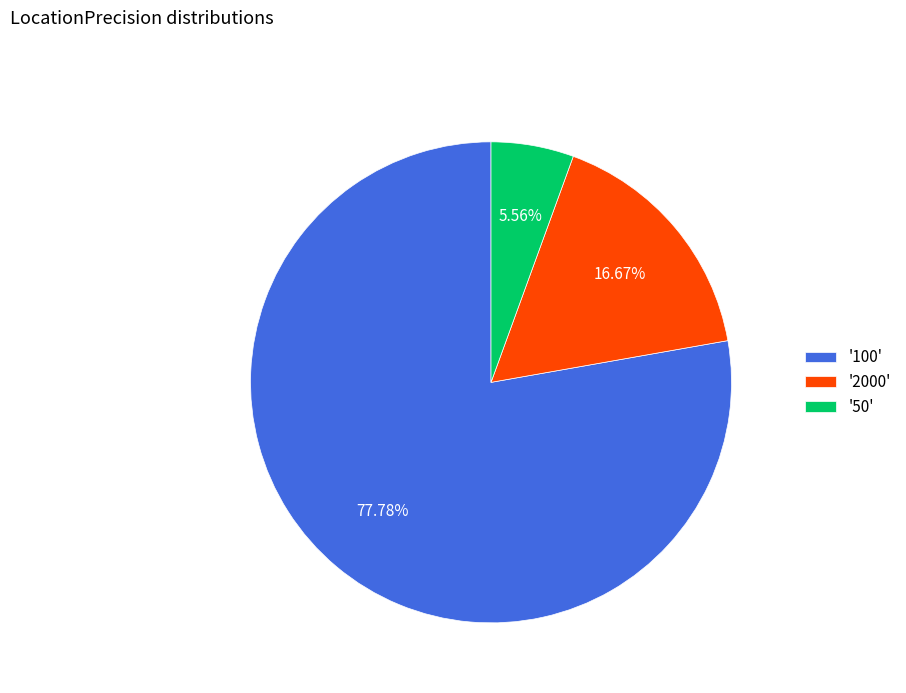

Rank the categories by value from lowest to highest.

'50', '2000', '100'